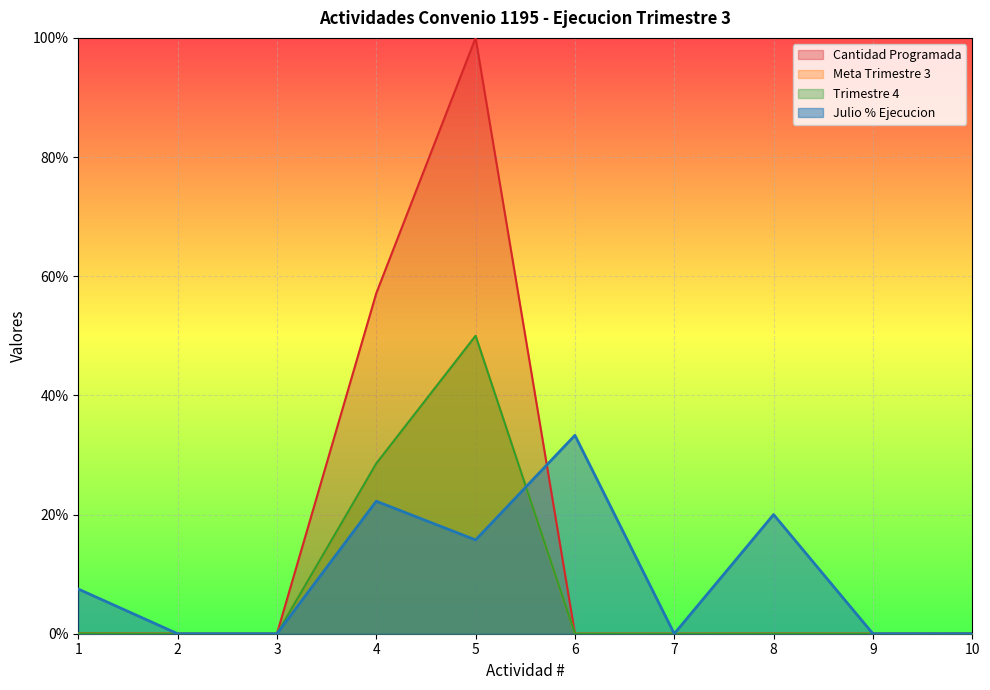

Reading left to right, list all the values displayed in this chart.

Trimestre 4: 1=0.1	2=0.0	3=0.0	4=28.6	5=50.0	6=0.0	7=0.0	8=0.0	9=0.0	10=0.0
Cantidad Programada: 1=0.1	2=0.0	3=0.0	4=57.1	5=100.0	6=0.0	7=0.0	8=0.0	9=0.0	10=0.1
Meta Trimestre 3: 1=0.1	2=0.0	3=0.0	4=28.6	5=50.0	6=0.0	7=0.0	8=0.0	9=0.0	10=0.0
Julio % Ejecucion: 1=7.5	2=0.0	3=0.0	4=22.2	5=15.7	6=33.3	7=0.0	8=20.0	9=0.0	10=0.0